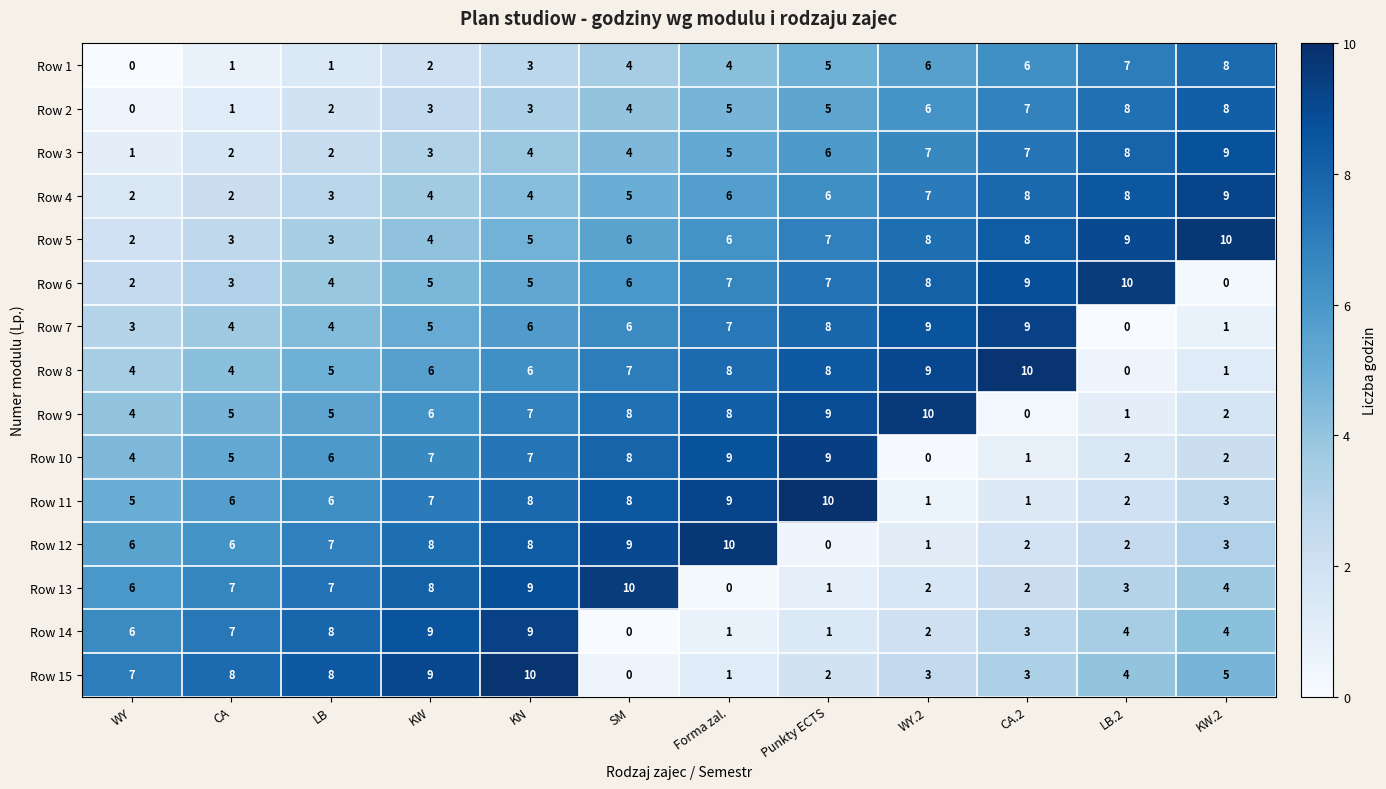

How many series are shown in this chart?

15